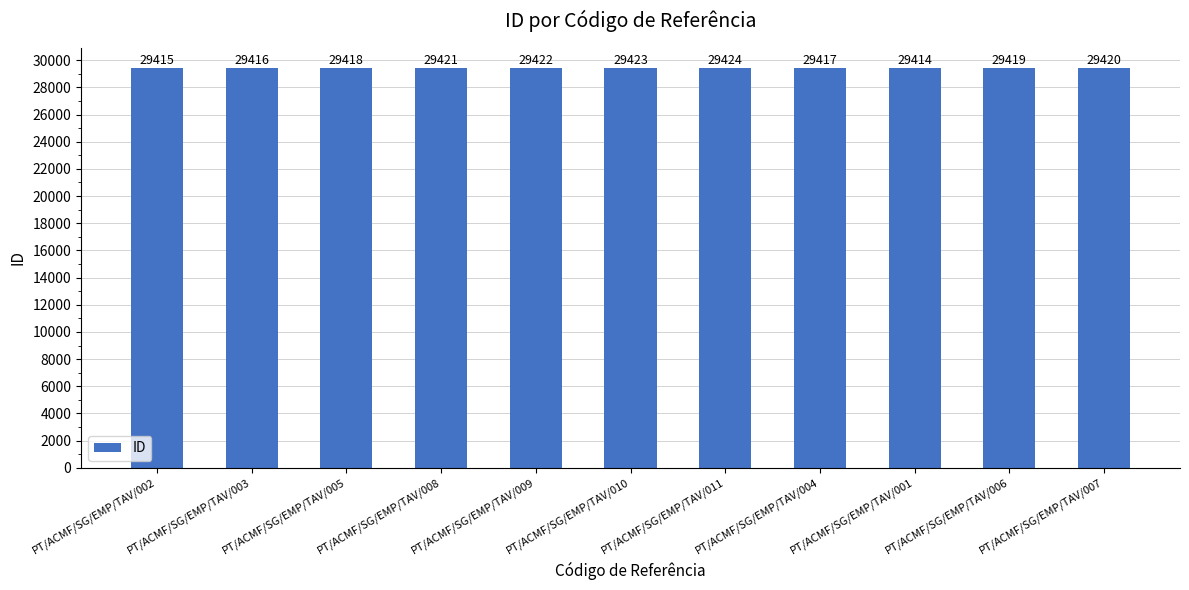

What is the approximate value at PT/ACMF/SG/EMP/TAV/003?

29416